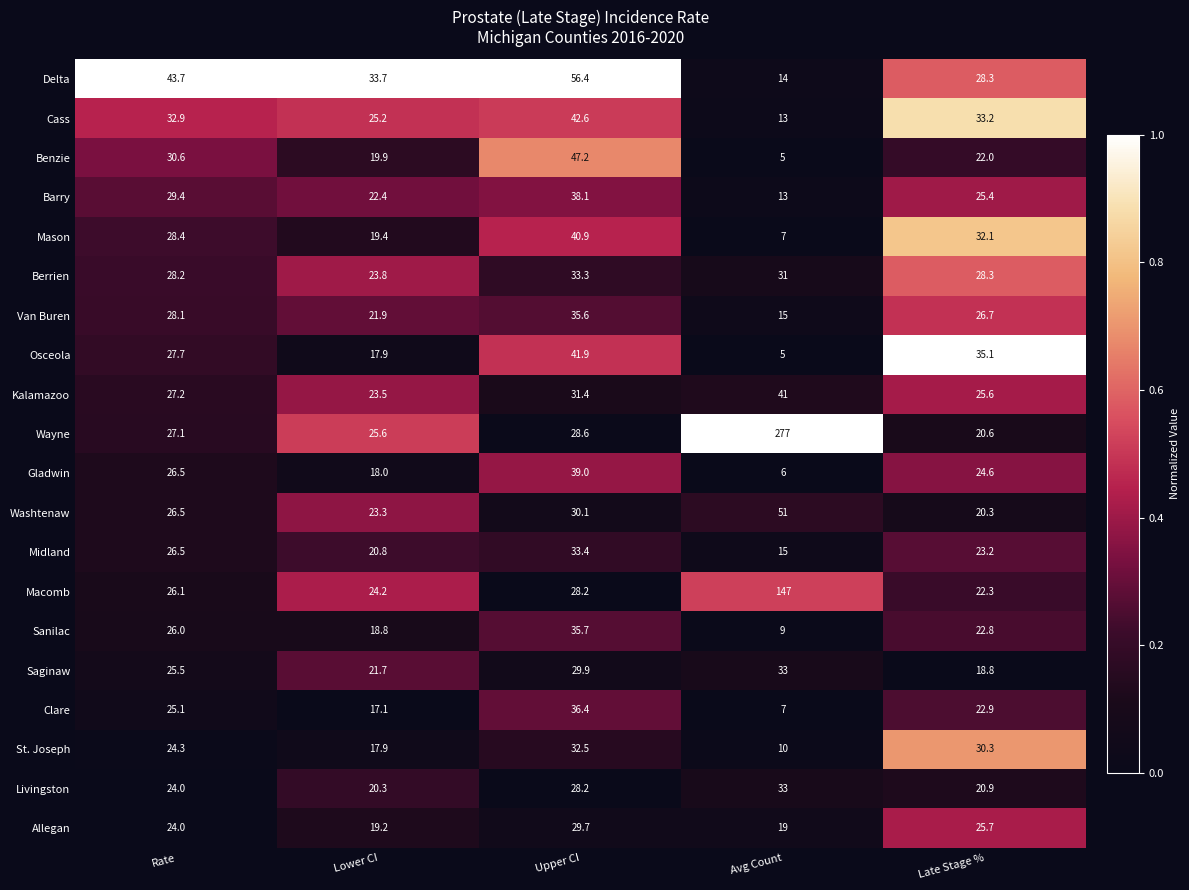

At which category does the chart reach its peak across all series?

Avg Count